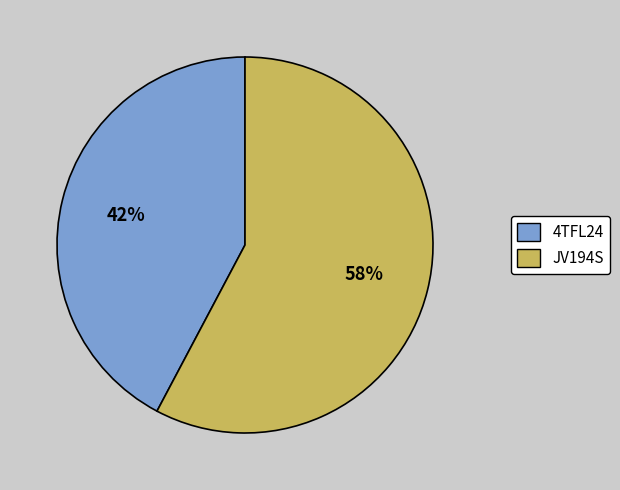

Count the number of slices in the pie.

2